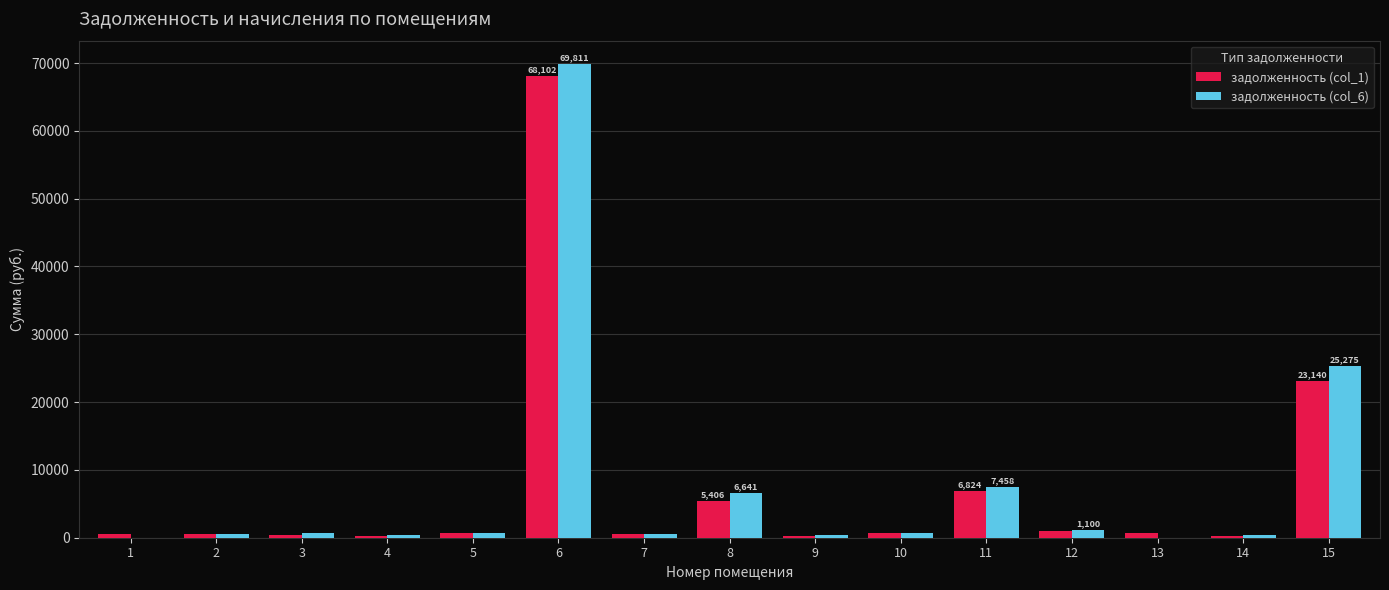

Are the bars grouped side by side (vs. stacked)?

Yes